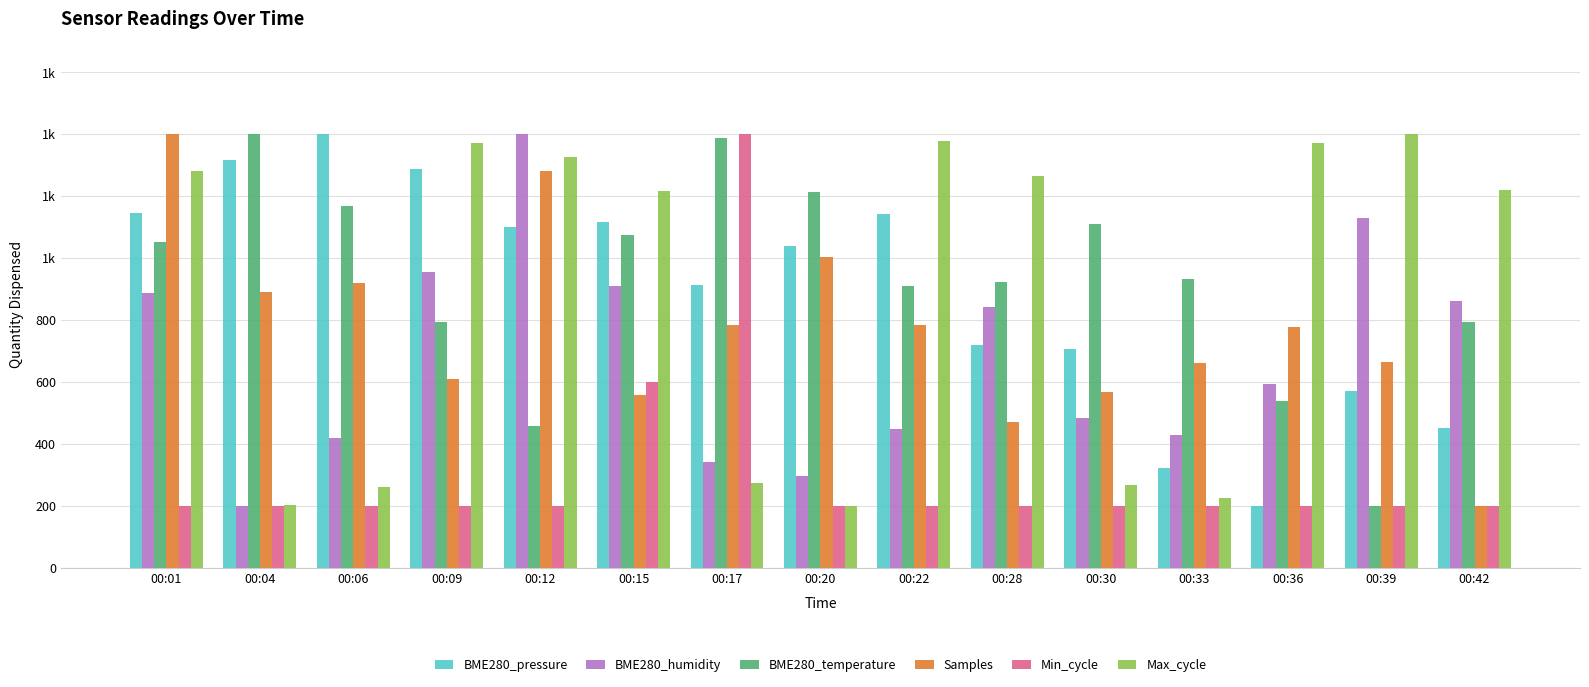

Where is BME280_temperature nearest to the value 800?

00:09